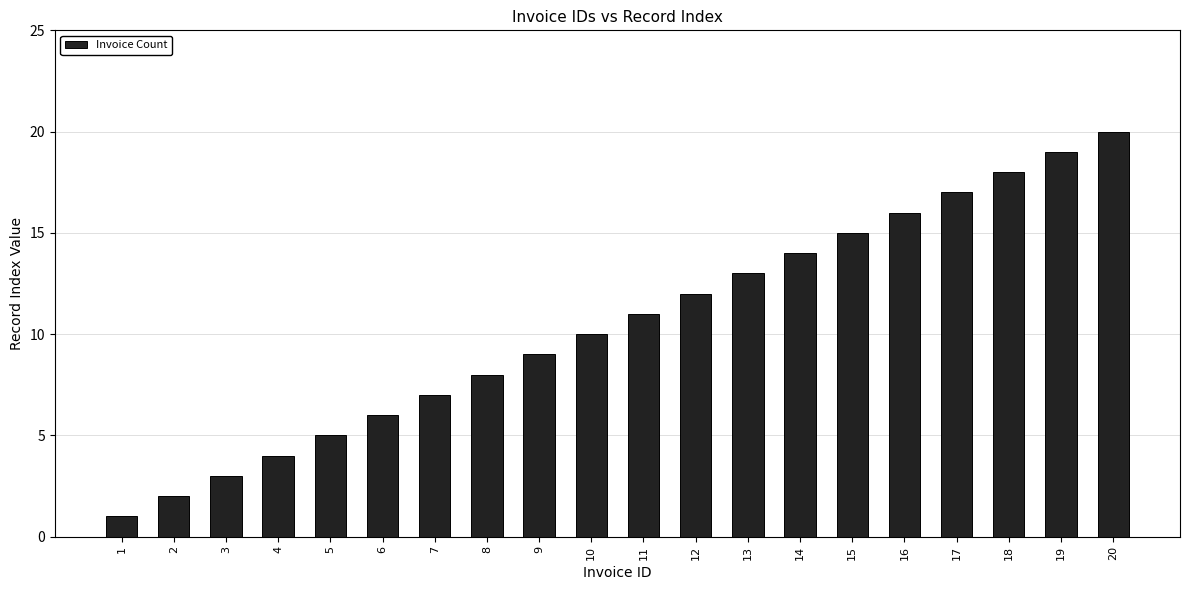

Which category has the highest value across all series?

20